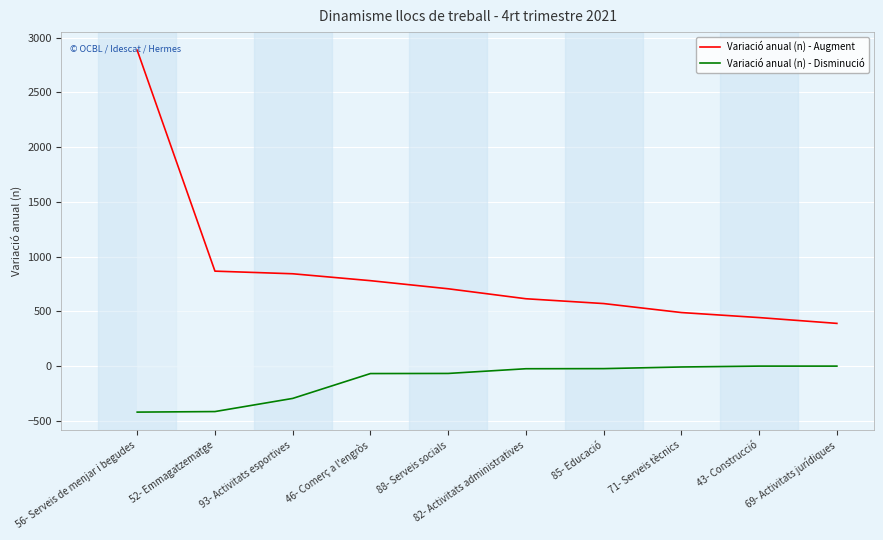

The value of Variació anual (n) - Augment at 52- Emmagatzematge is 867. True or false?

True